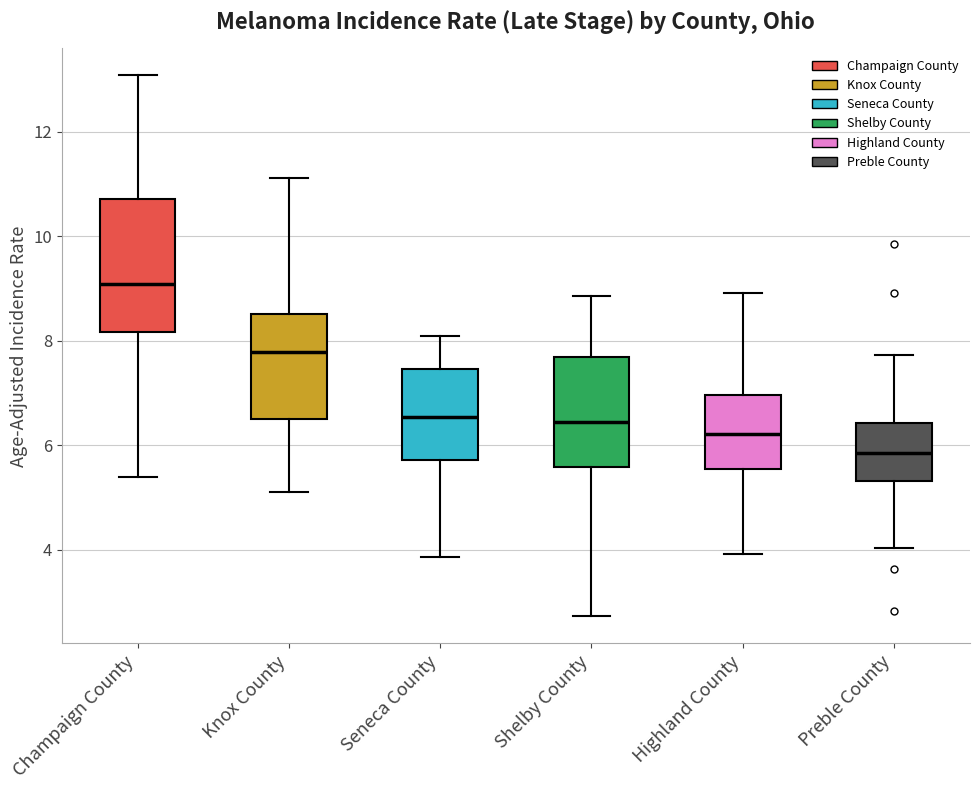

Where does the median line of the box for Preble County sit on the y-axis? The values are not printed on the chart, so give them approximately, as read against the axis.

5.8